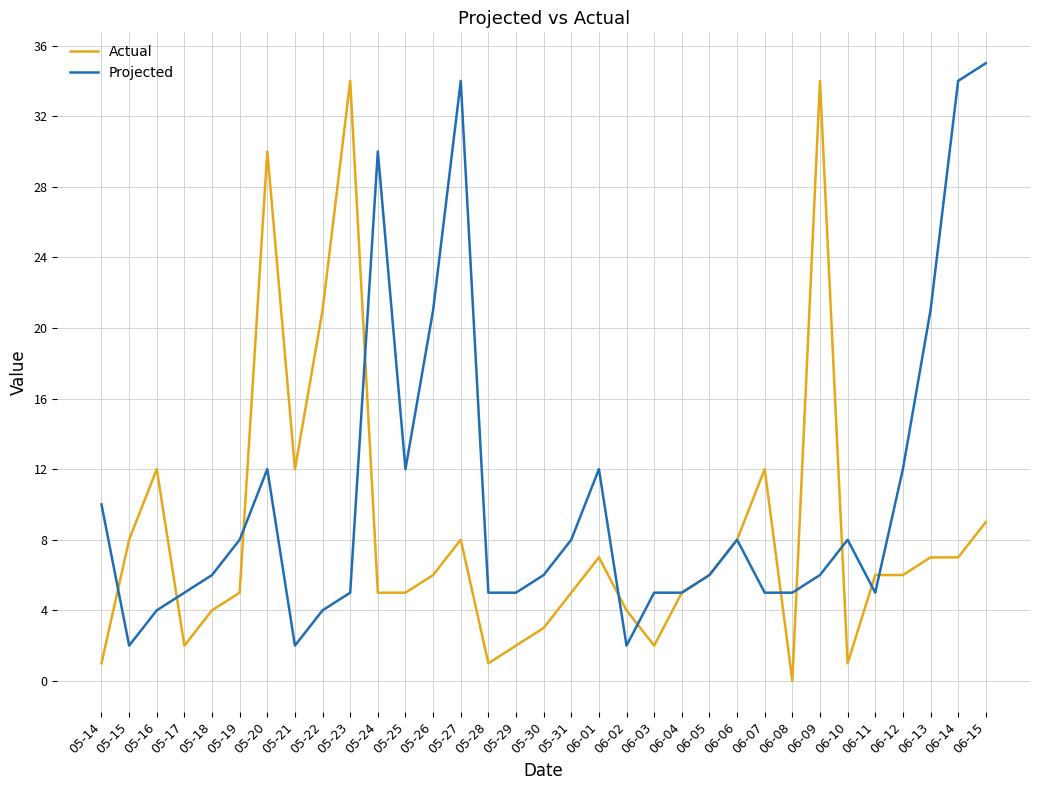

What is the spread (max minus min) of values at 06-12?

6